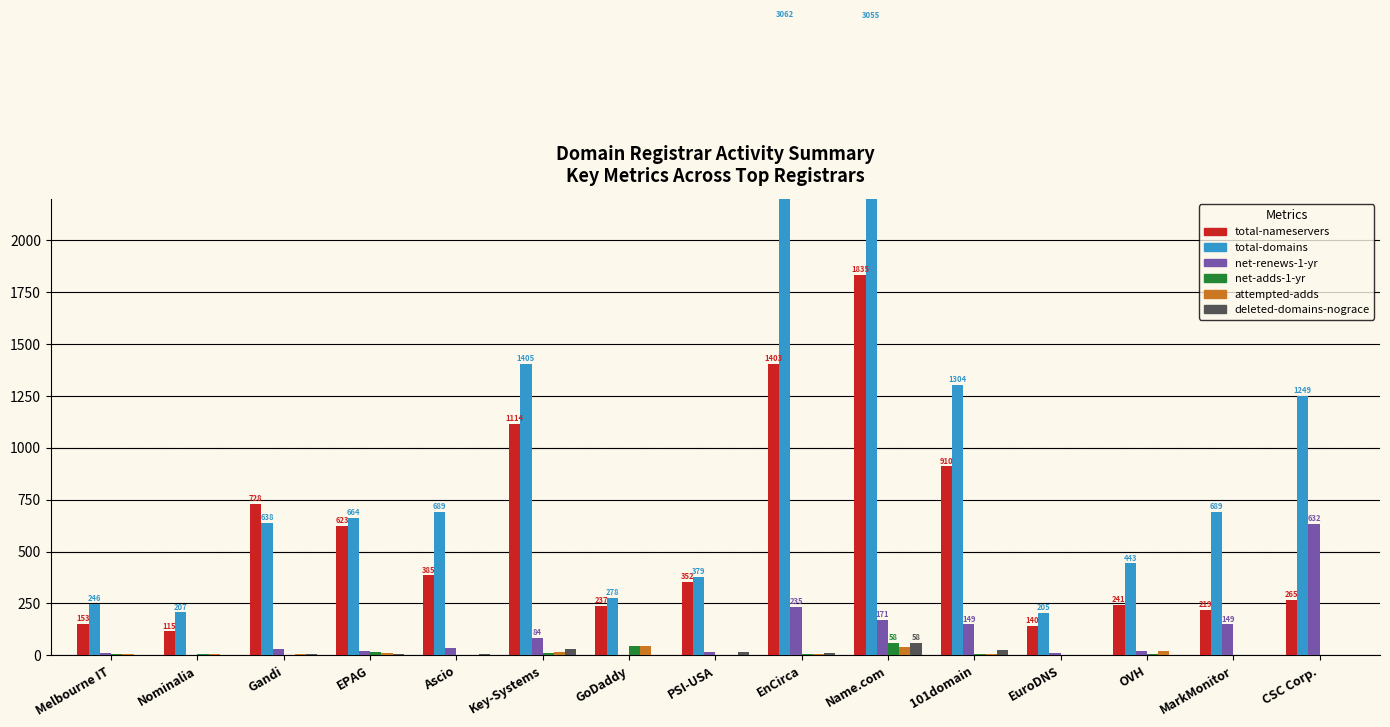

What is the sum of the deleted-domains-nograce values at Gandi and PSI-USA?

19